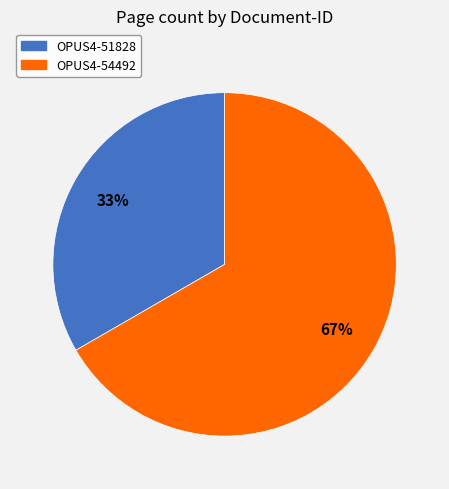

Is the sum of OPUS4-51828 and OPUS4-54492 greater than half?

Yes